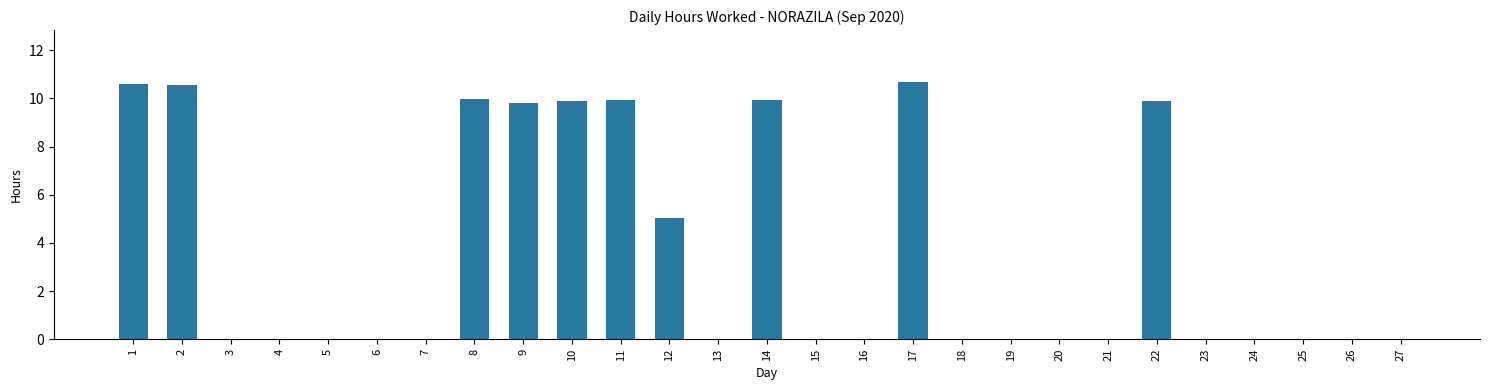

Are the bars grouped side by side (vs. stacked)?

No